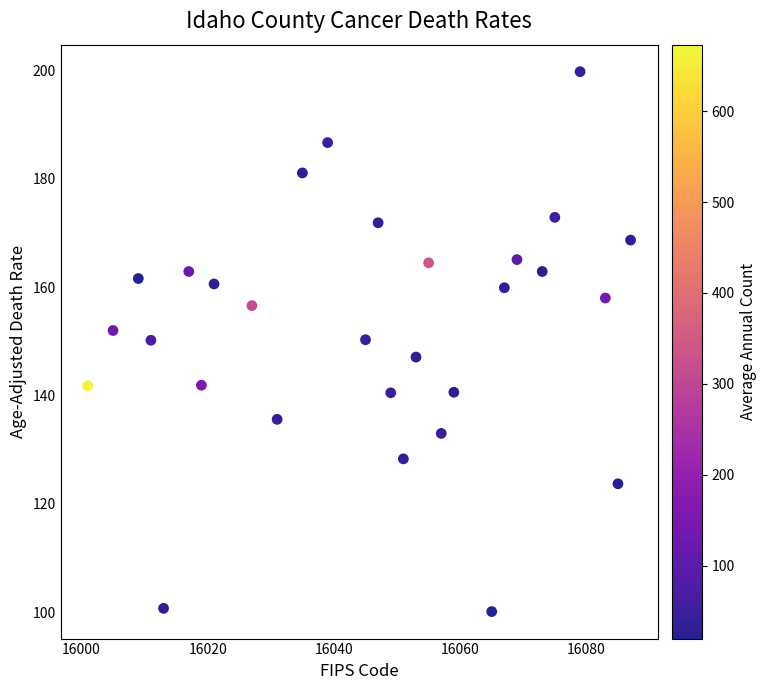

What is the range of X values (max minus min)?

86.0